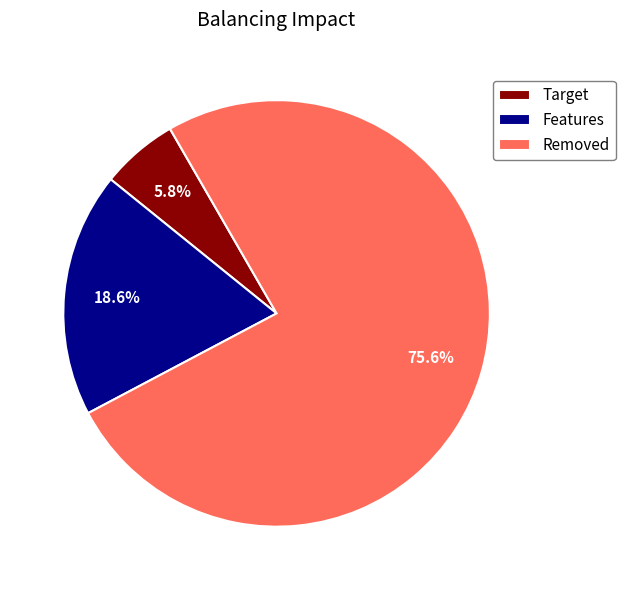

Between Target and Removed, which is larger?

Removed